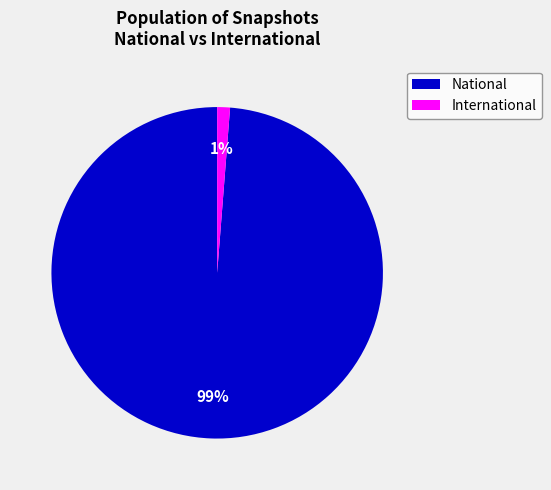

Is it true that National is 99% of the pie?

True